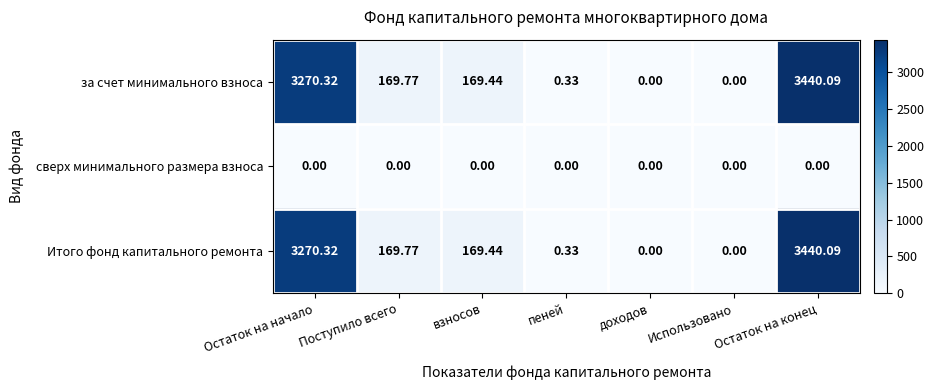

At which label is за счет минимального взноса closest to 1720?

Поступило всего